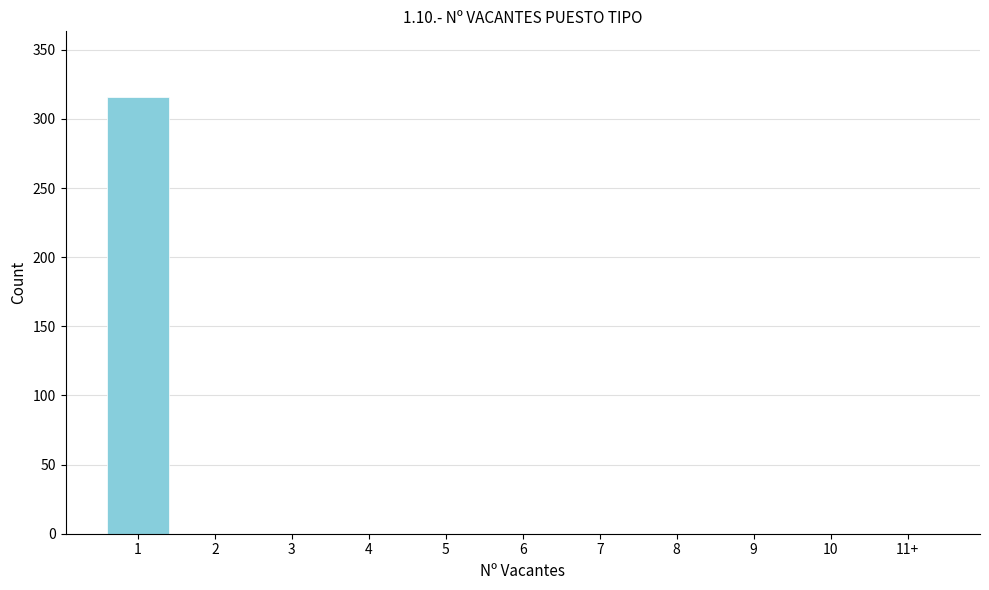

Reading left to right, what are all the values shown in this chart?

1=316	2=0	3=0	4=0	5=0	6=0	7=0	8=0	9=0	10=0	11+=0